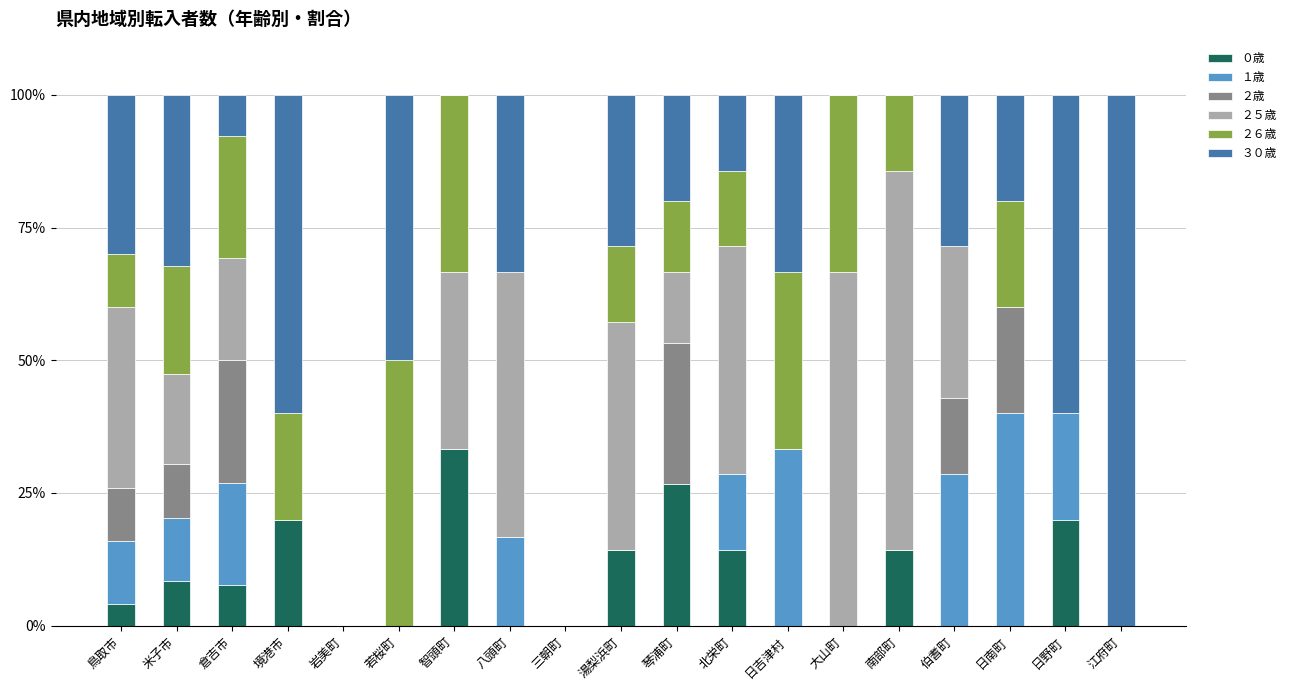

How many series are shown in this chart?

6